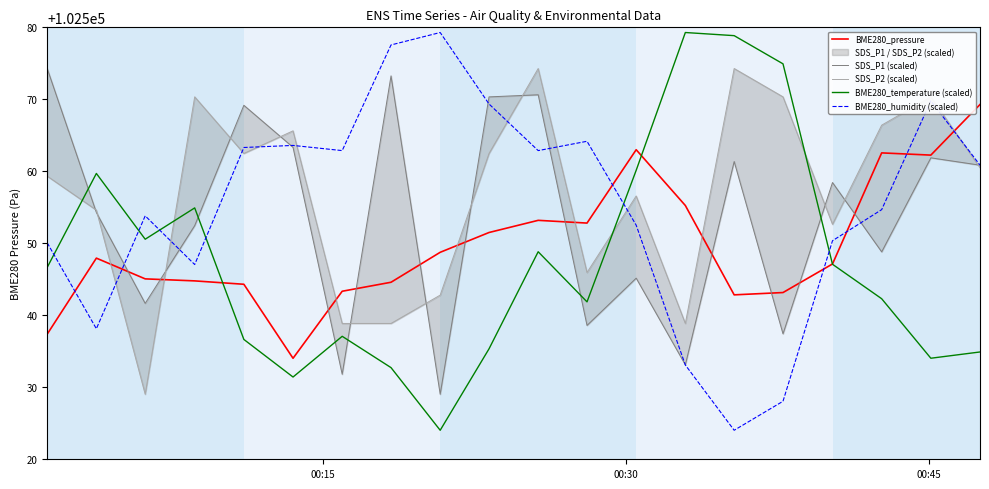

What is the lowest value of the BME280_temperature (scaled) series?

102524.0